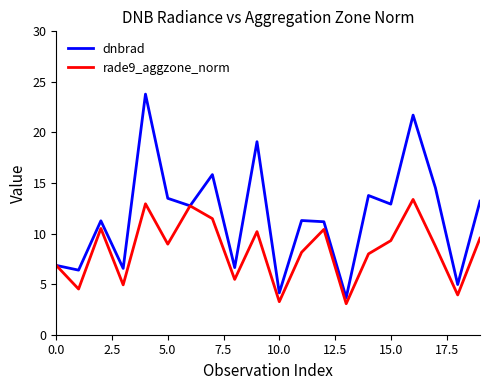

Which series has the largest total across all categories?

dnbrad